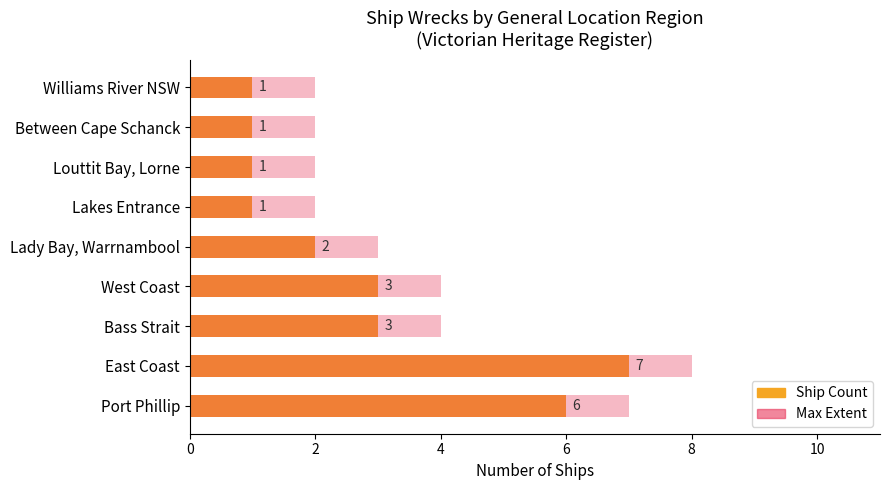

What is the minimum value shown in the chart?

1